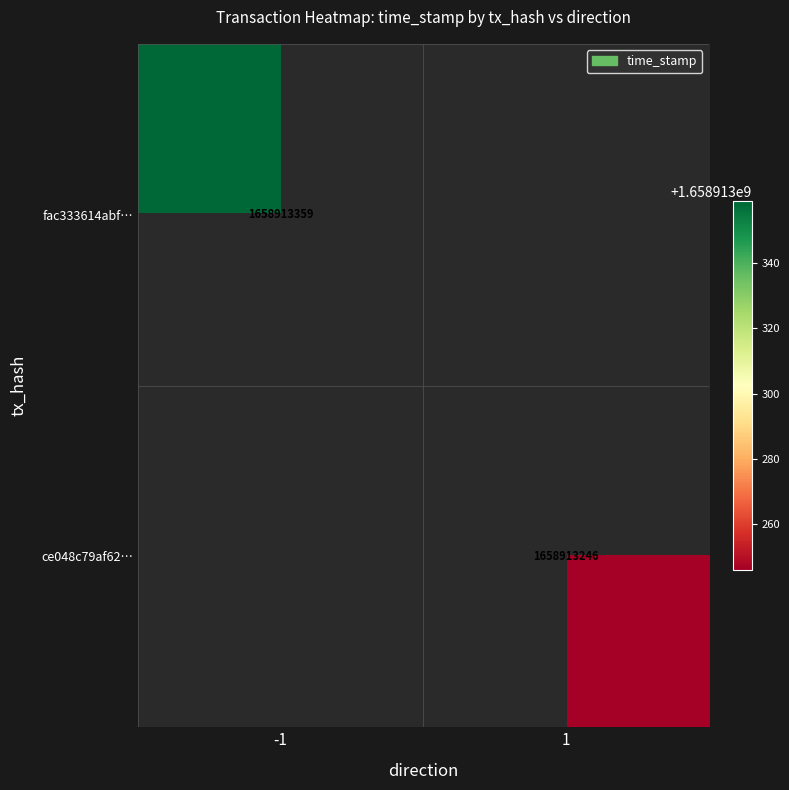

What is the difference between the ce048c79af620cdfeac8e125da456afa99836e5 values at time_stamp and direction?

1658913245